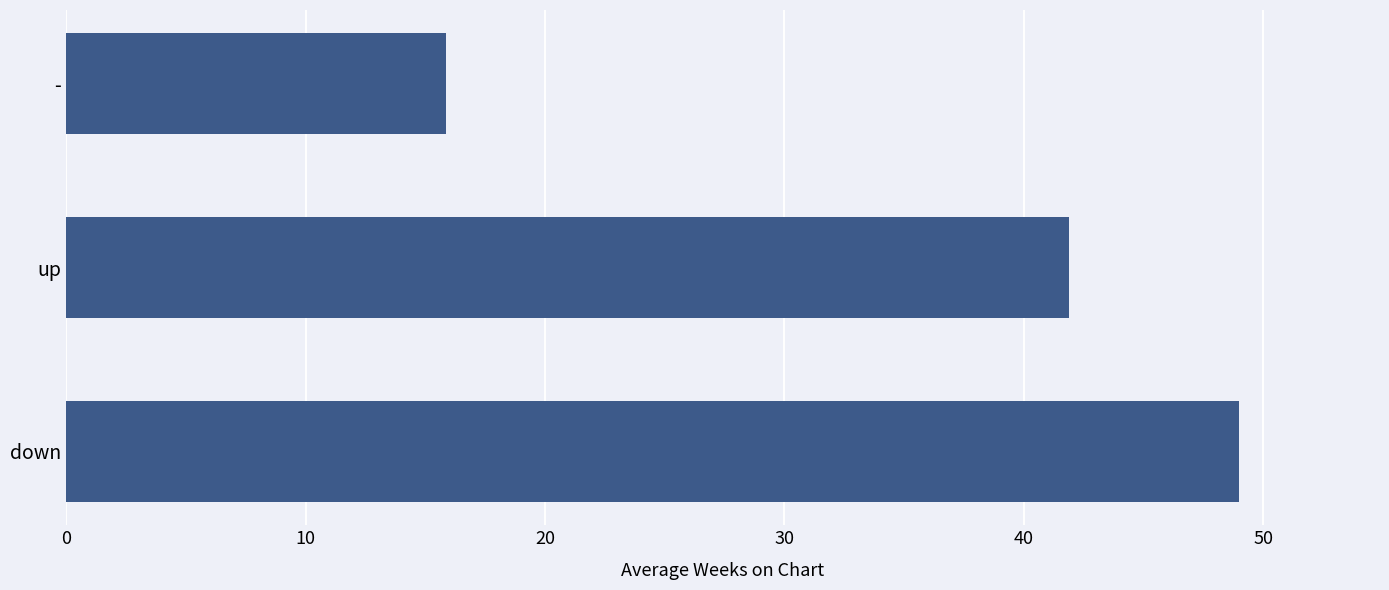

Reading bottom to top, extract all data points from this chart.

down=49.0	up=41.9	-=15.9